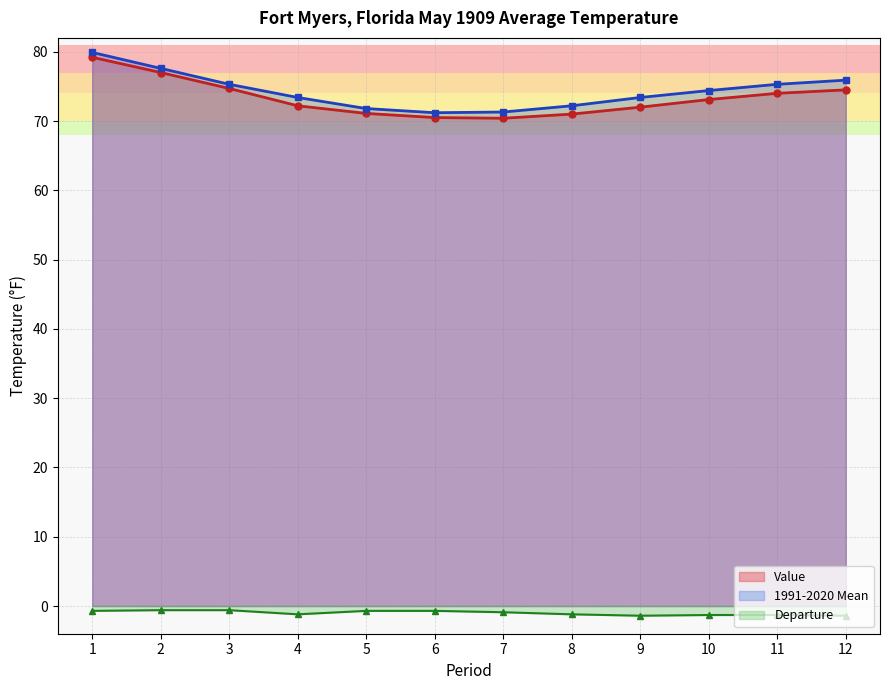

What are all the series names shown in the legend?

Value, 1991-2020 Mean, Departure